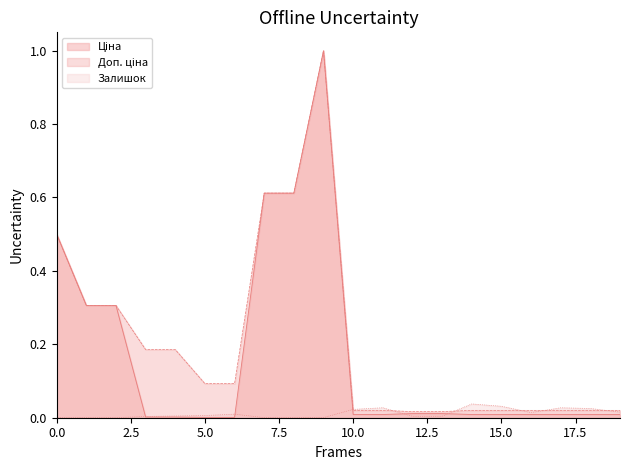

Does the chart display data point markers on the line(s)?

No